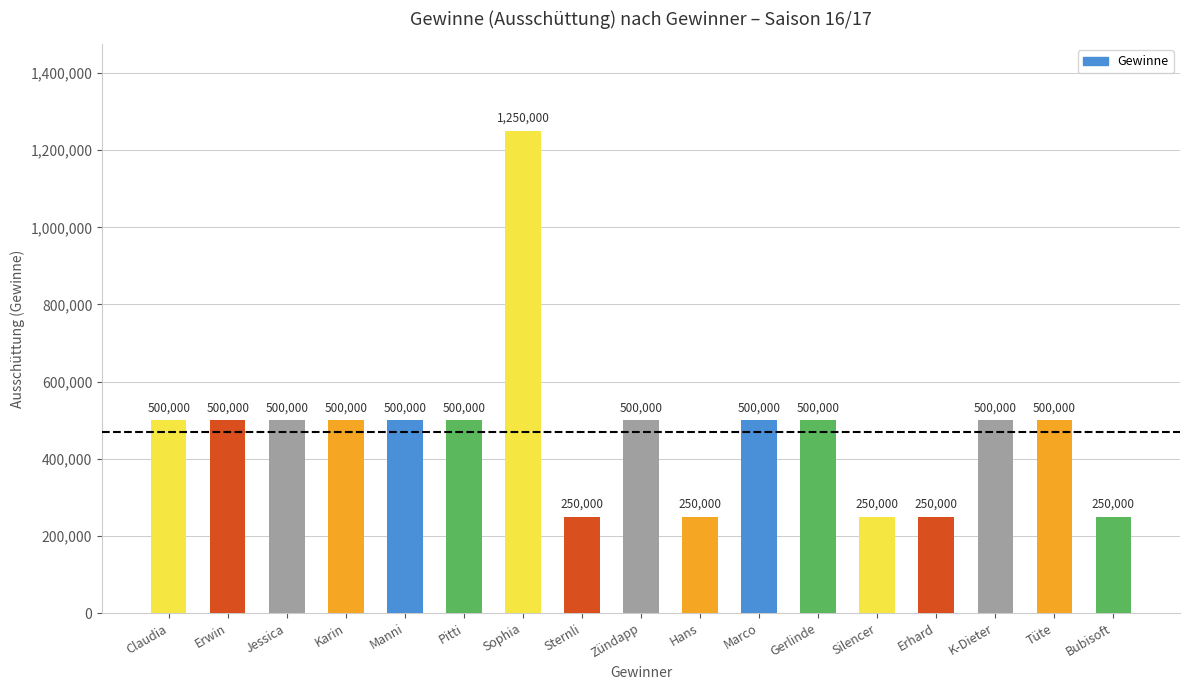

How many values are below 500000?

5